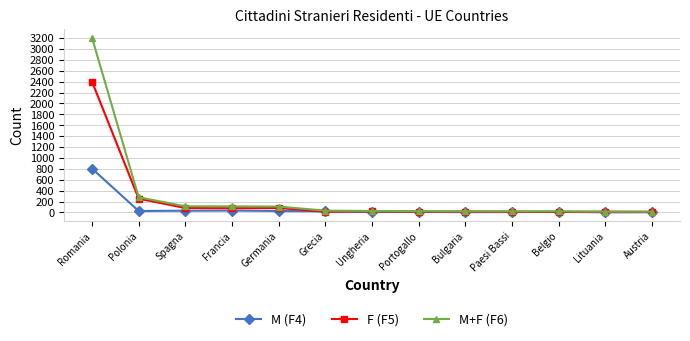

What is the approximate value of M (F4) at Paesi Bassi?

7